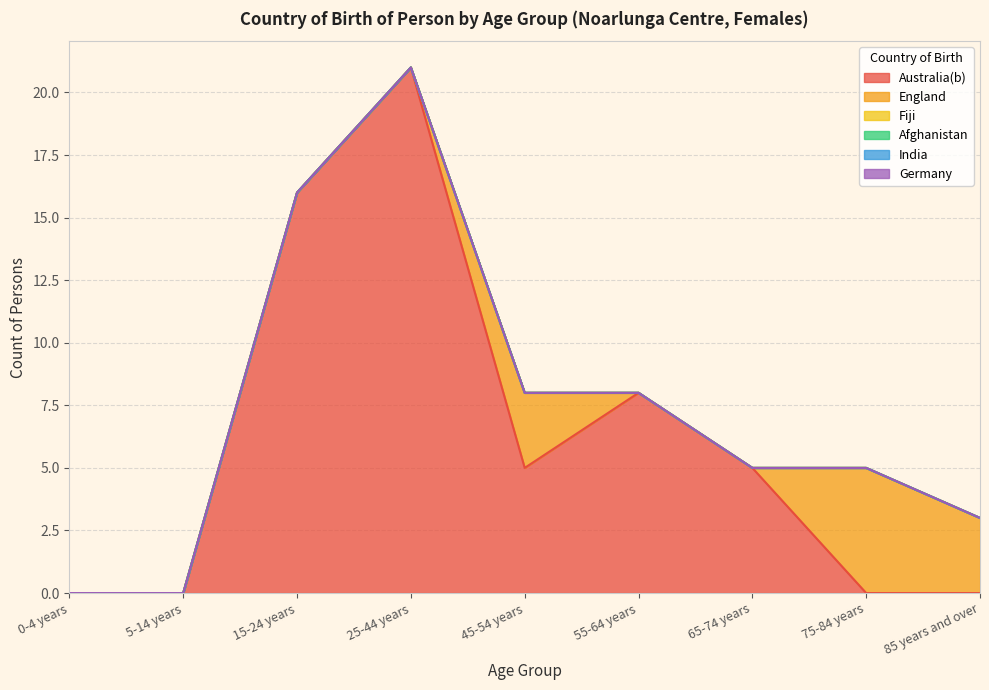

Reading right to left, list all the values displayed in this chart.

Australia(b): 0	0	5	8	5	21	16	0	0
England: 3	5	0	0	3	0	0	0	0
Fiji: 0	0	0	0	0	0	0	0	0
Afghanistan: 0	0	0	0	0	0	0	0	0
India: 0	0	0	0	0	0	0	0	0
Germany: 0	0	0	0	0	0	0	0	0